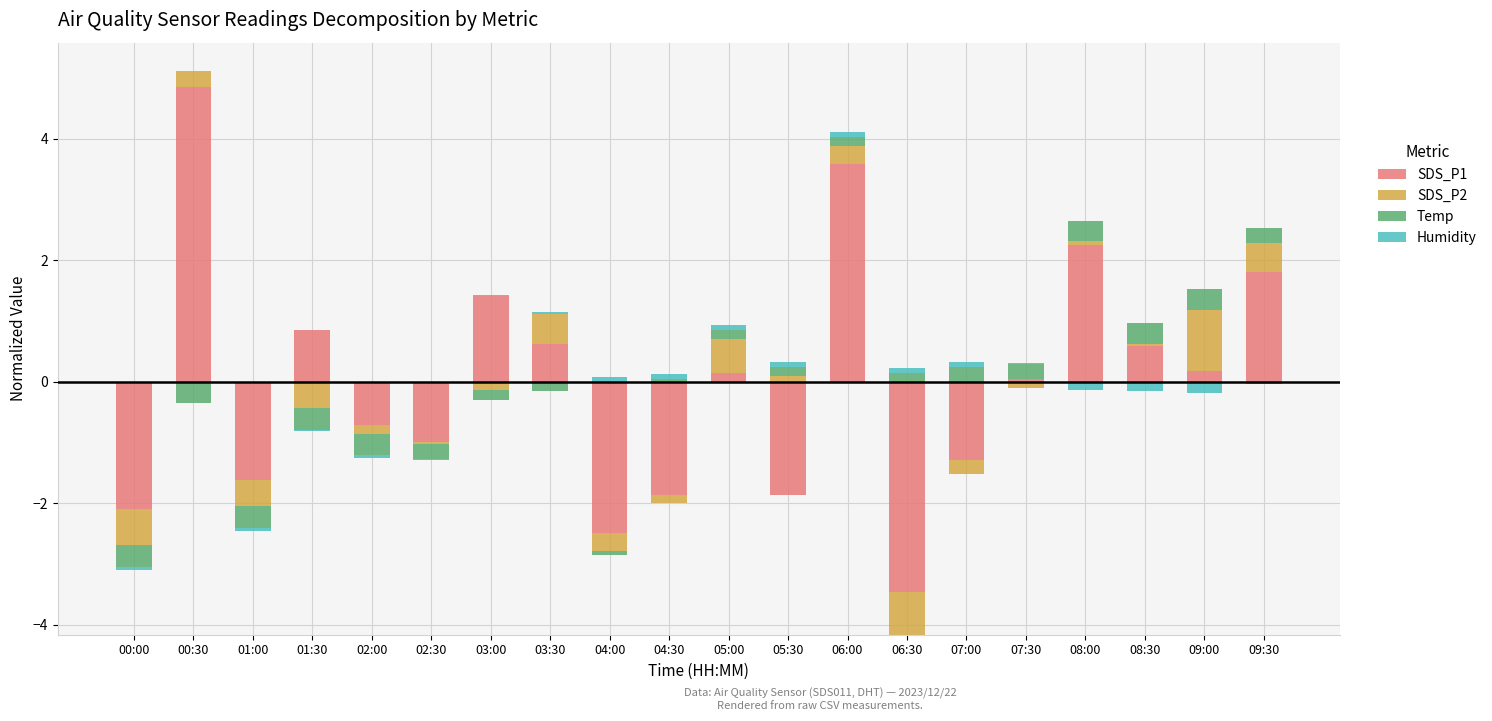

What is the difference between the SDS_P1 values at 05:00 and 03:30?

0.5